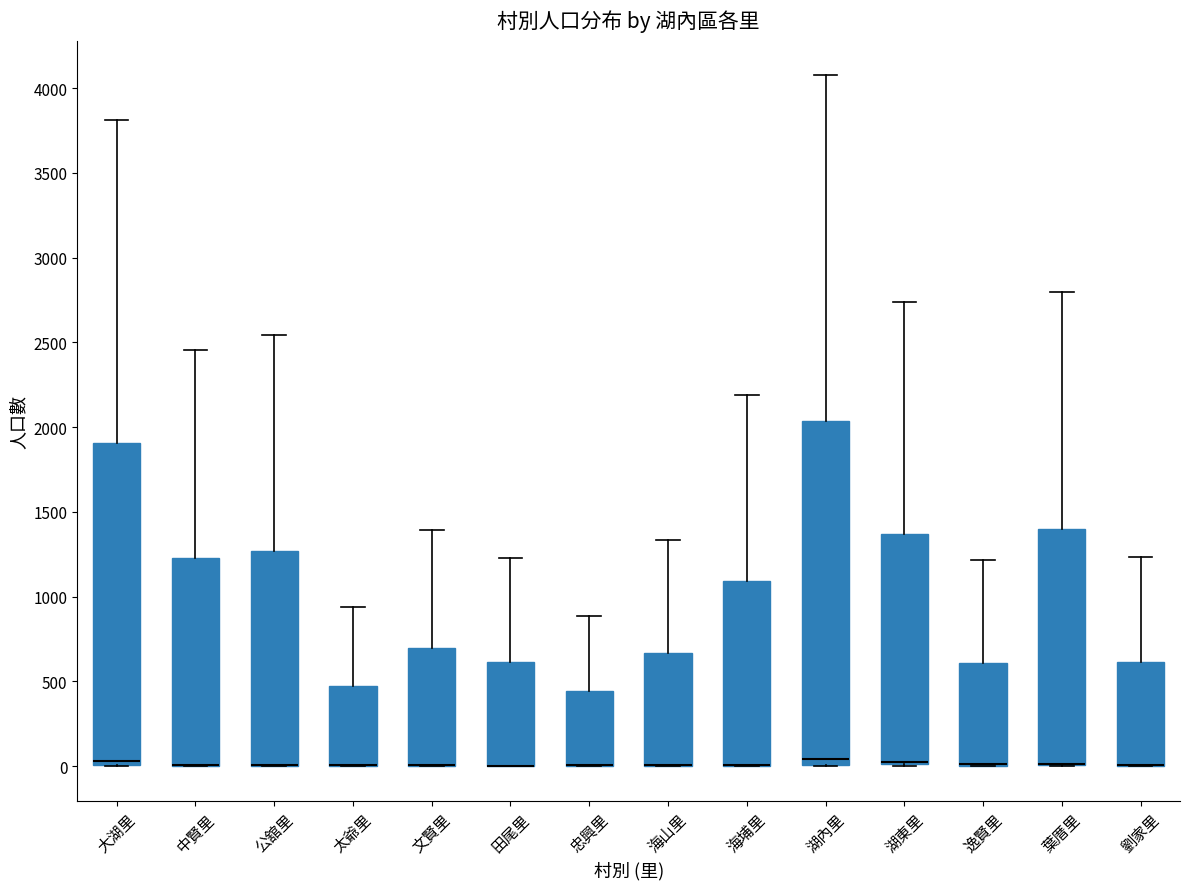

Reading left to right, transcribe this box plot: for each box, give where its median line is, the range the box spans, and where its two whiskers end, as read against the y-axis. The values are not printed on the chart, so give them approximately, as read against the axis.

大湖里: median 50, box 0 to 1900, whiskers 0 to 3800
中賢里: median 0 (drawn on the box's lower edge), box 0 to 1250, whiskers 0 to 2450
公舘里: median 0 (drawn on the box's lower edge), box 0 to 1250, whiskers 0 to 2550
太爺里: median 0 (drawn on the box's lower edge), box 0 to 450, whiskers 0 to 950
文賢里: median 0 (drawn on the box's lower edge), box 0 to 700, whiskers 0 to 1400
田尾里: median 0 (drawn on the box's lower edge), box 0 to 600, whiskers 0 to 1250
忠興里: median 0 (drawn on the box's lower edge), box 0 to 450, whiskers 0 to 900
海山里: median 0 (drawn on the box's lower edge), box 0 to 650, whiskers 0 to 1350
海埔里: median 0 (drawn on the box's lower edge), box 0 to 1100, whiskers 0 to 2200
湖內里: median 50, box 0 to 2050, whiskers 0 to 4100
湖東里: median 0 (drawn on the box's lower edge), box 0 to 1350, whiskers 0 to 2750
逸賢里: median 0 (drawn on the box's lower edge), box 0 to 600, whiskers 0 to 1200
葉厝里: median 0 (drawn on the box's lower edge), box 0 to 1400, whiskers 0 to 2800
劉家里: median 0 (drawn on the box's lower edge), box 0 to 600, whiskers 0 to 1250